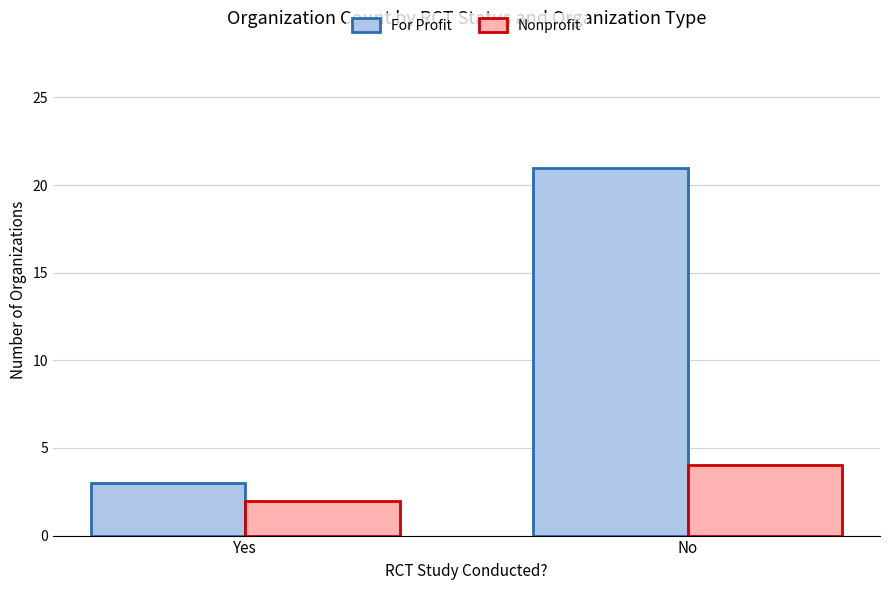

Between Yes and No, which series saw the biggest shift?

For Profit